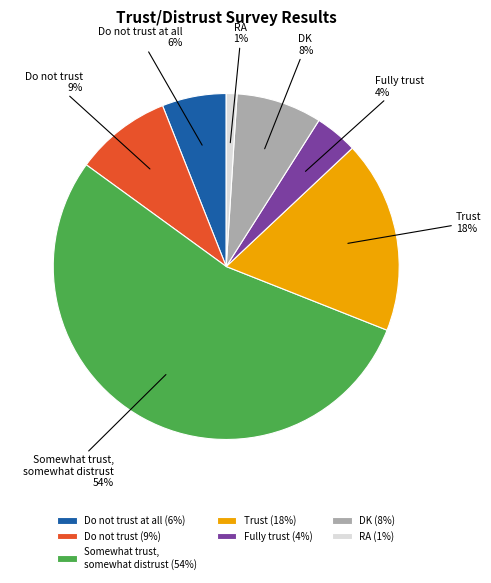

True or false: RA accounts for 10% of the total.

False